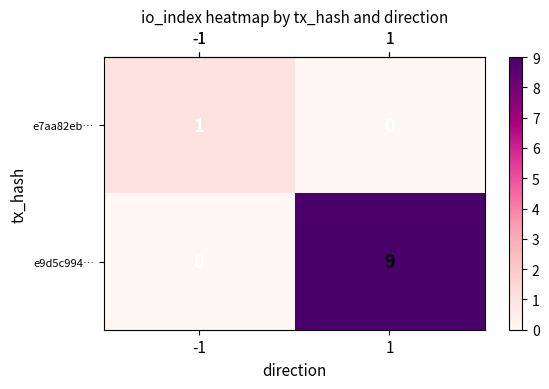

Reading left to right, list all the values displayed in this chart.

e7aa82eb…: -1=1	1=0
e9d5c994…: -1=0	1=9